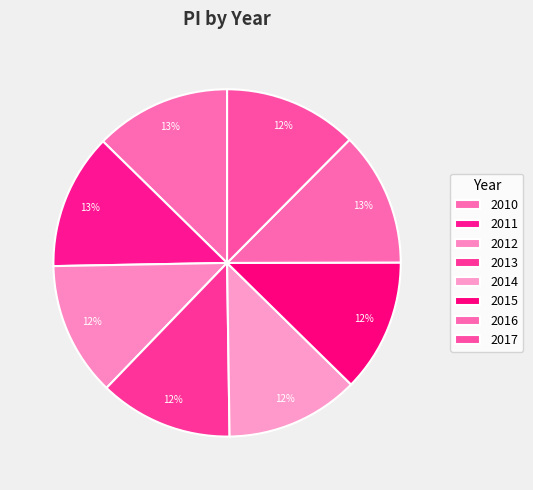

Rank the categories by value from highest to lowest.

2010, 2011, 2016, 2012, 2017, 2013, 2014, 2015